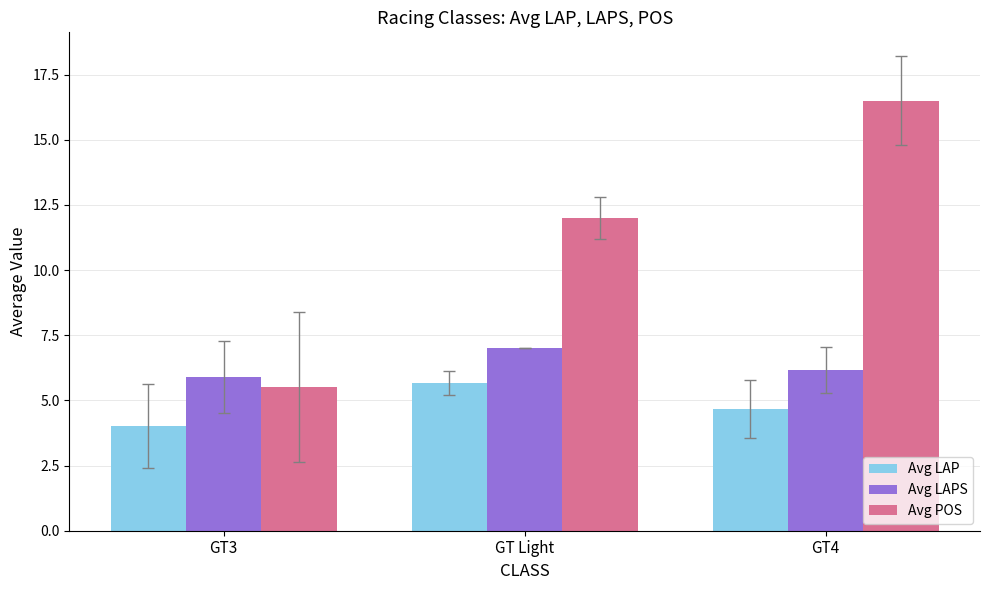

How many values in the Avg LAPS series are below 6?

1